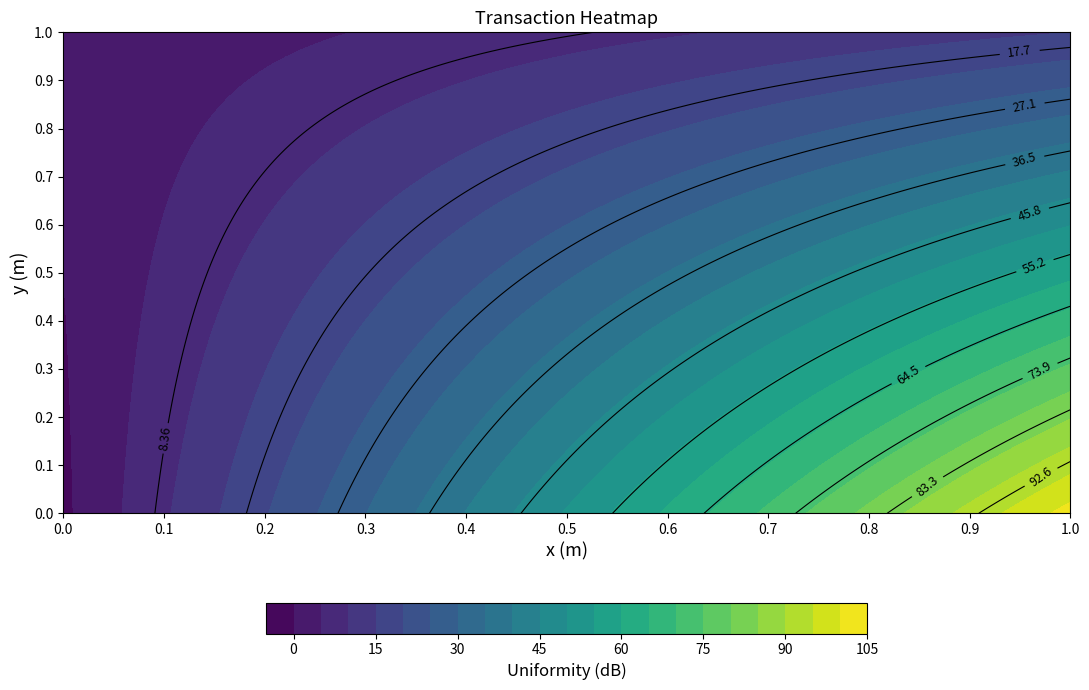

What is the difference between the highest and lowest values at 0?

2